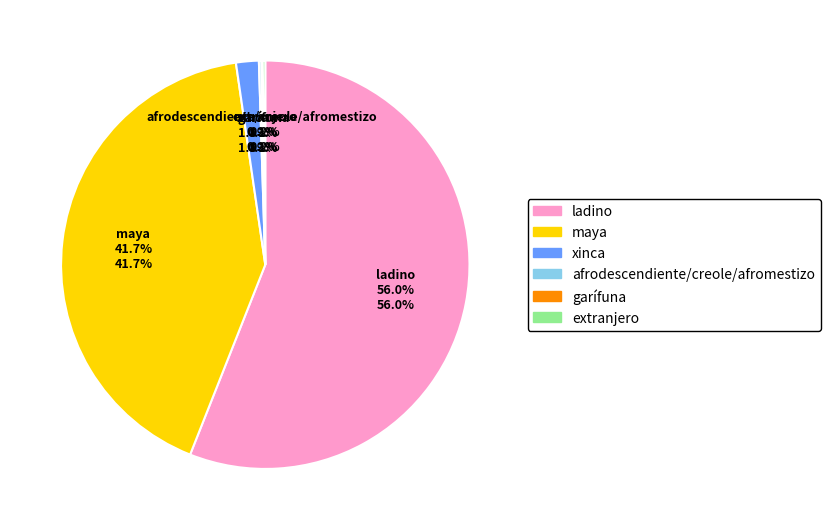

Which category has the biggest portion of the pie?

ladino